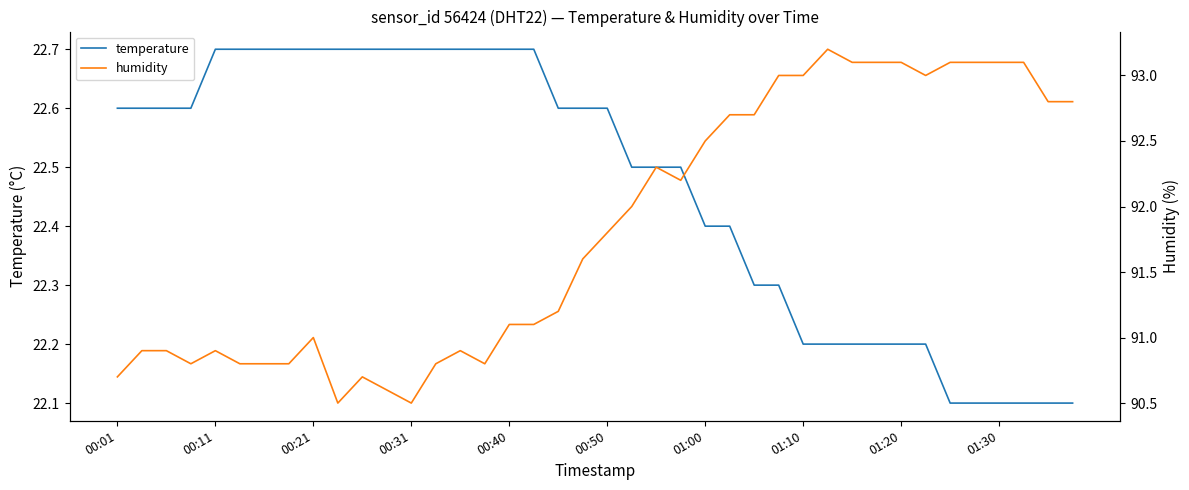

List the series in order of their peak value, lowest first.

temperature, humidity